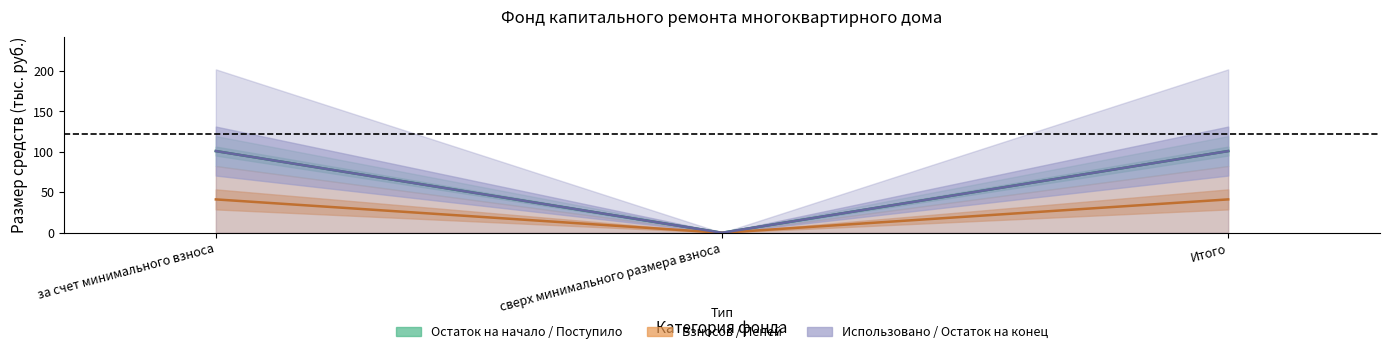

Rank the series at сверх минимального размера взноса from lowest to highest value.

Остаток на начало, Поступило всего, Взносов